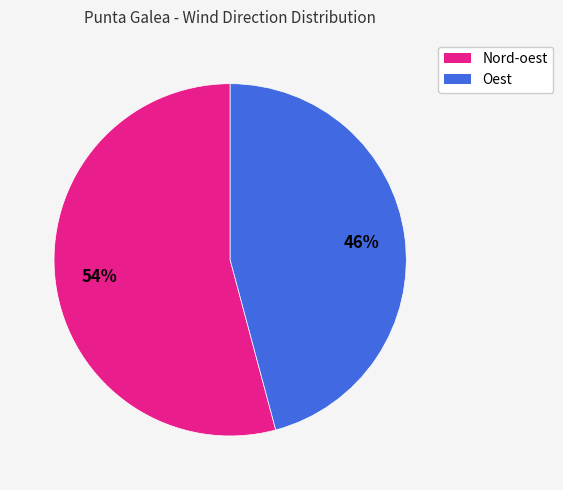

Rank the categories by value from lowest to highest.

Oest, Nord-oest